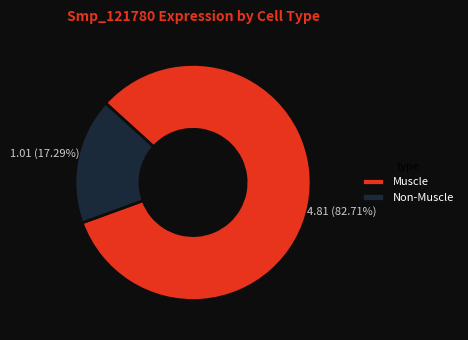

Is the sum of Muscle and Non-Muscle greater than half?

Yes